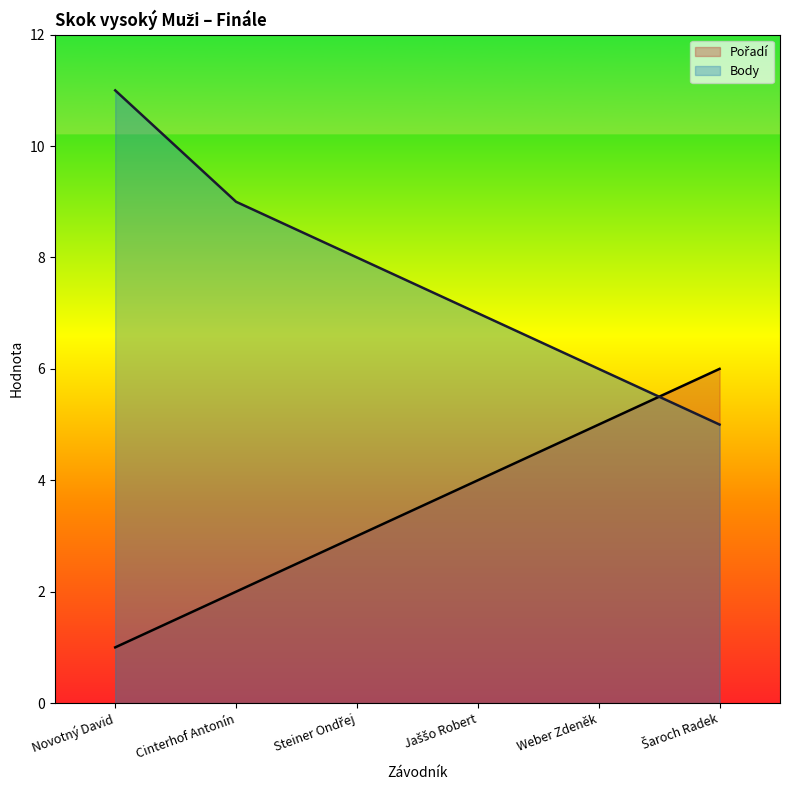

At how many categories does at least one series exceed 5?

6